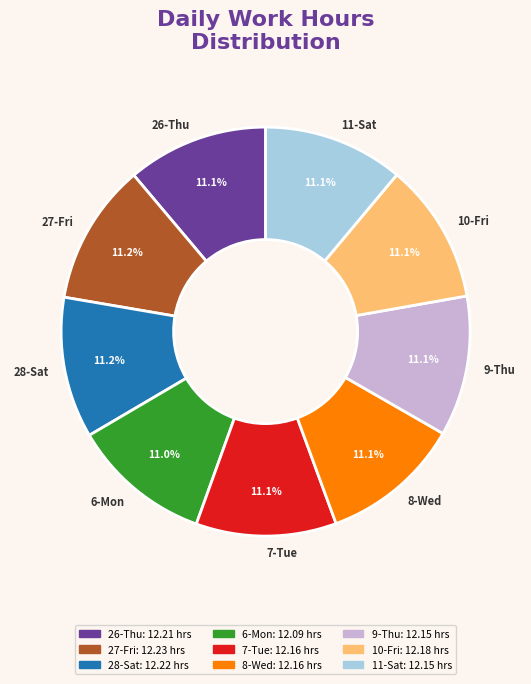

Is it true that 27-Fri is 1% of the pie?

False